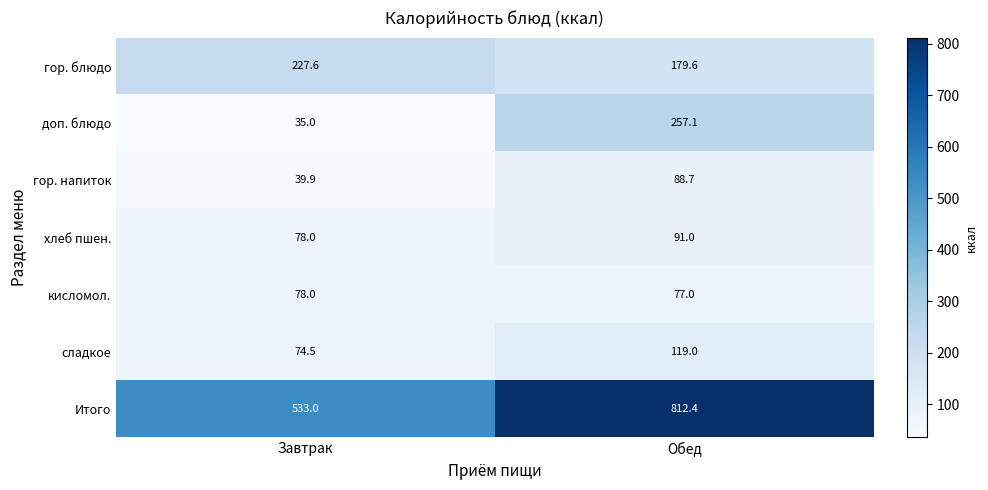

True or false: доп. блюдо has a value of 257.1 at Обед.

True